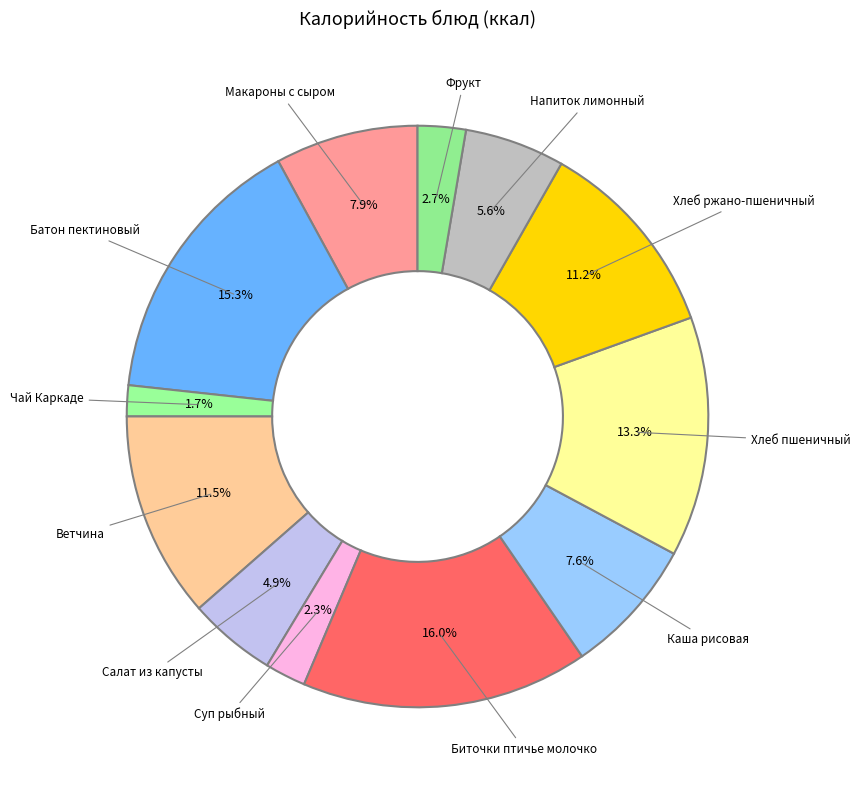

To the nearest percent, what is the difference between the largest and smallest slice percentages?

14%